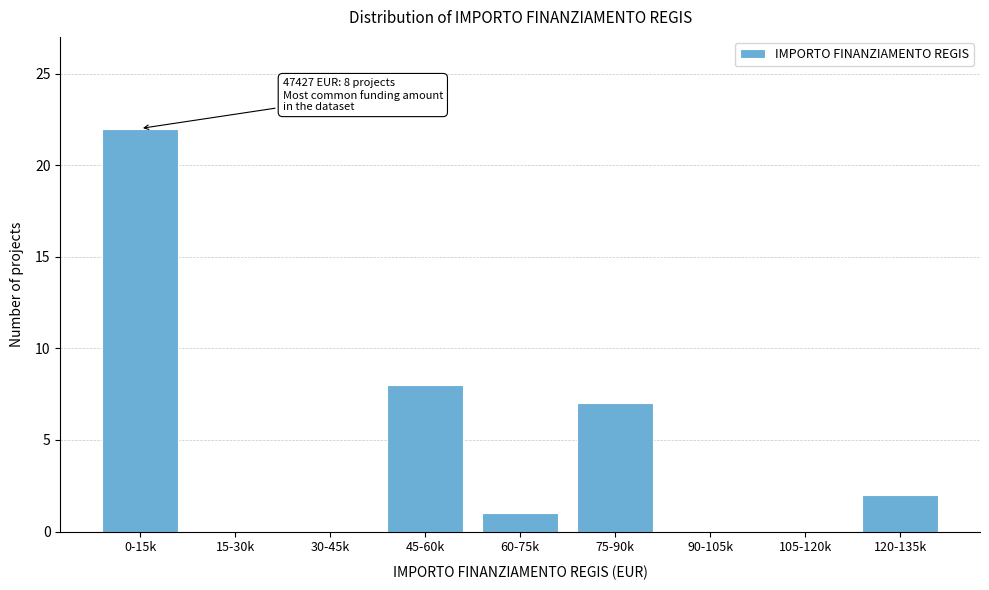

Reading left to right, transcribe all the data shown in this chart.

0-15k=22	15-30k=0	30-45k=0	45-60k=8	60-75k=1	75-90k=7	90-105k=0	105-120k=0	120-135k=2